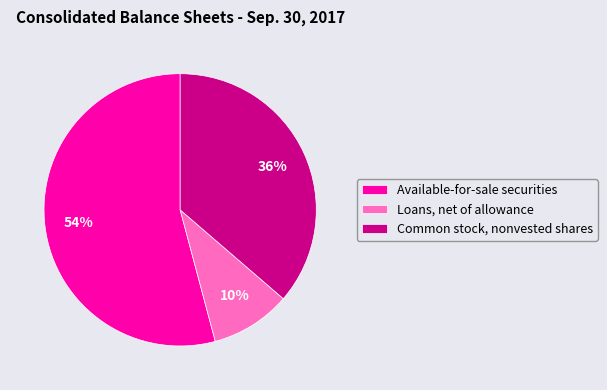

To the nearest percent, what portion does Loans, net of allowance represent?

10%